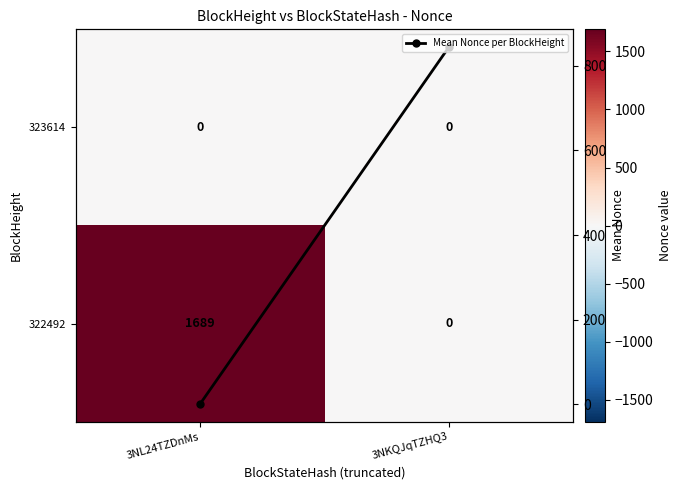

What is the total value across all series at 3NKQJqTZHQ3?

844.5